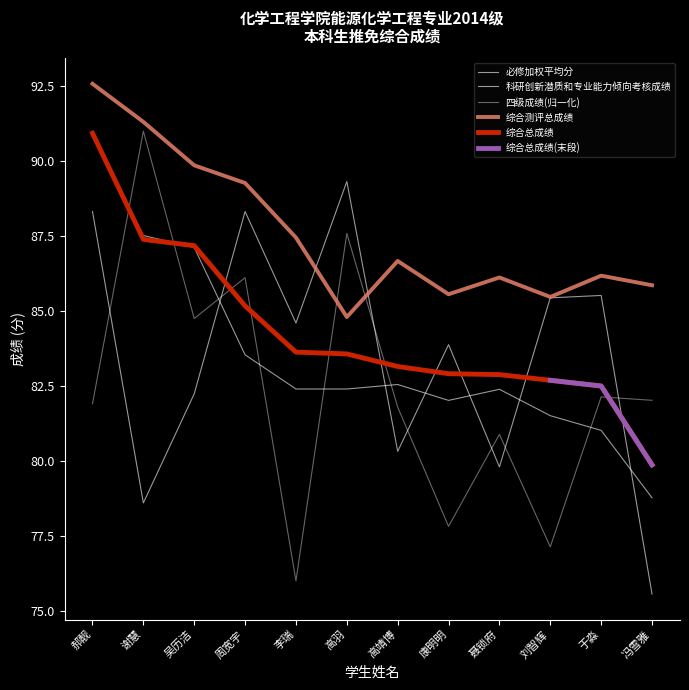

What is the difference between the maximum and minimum values in the 综合总成绩 series?

11.1